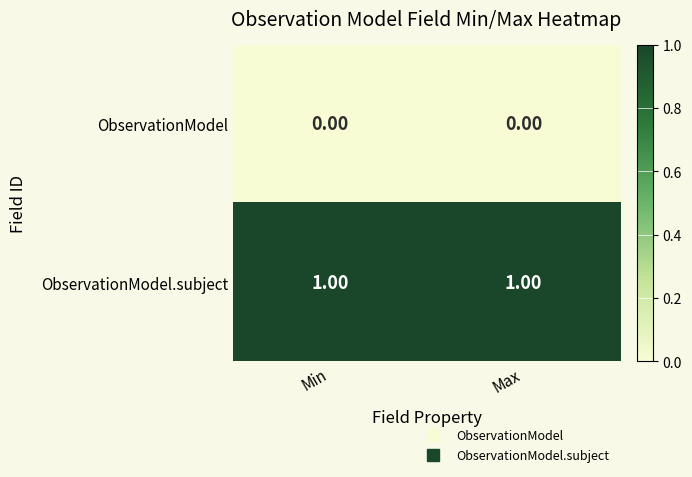

Which series has the largest total across all categories?

ObservationModel.subject